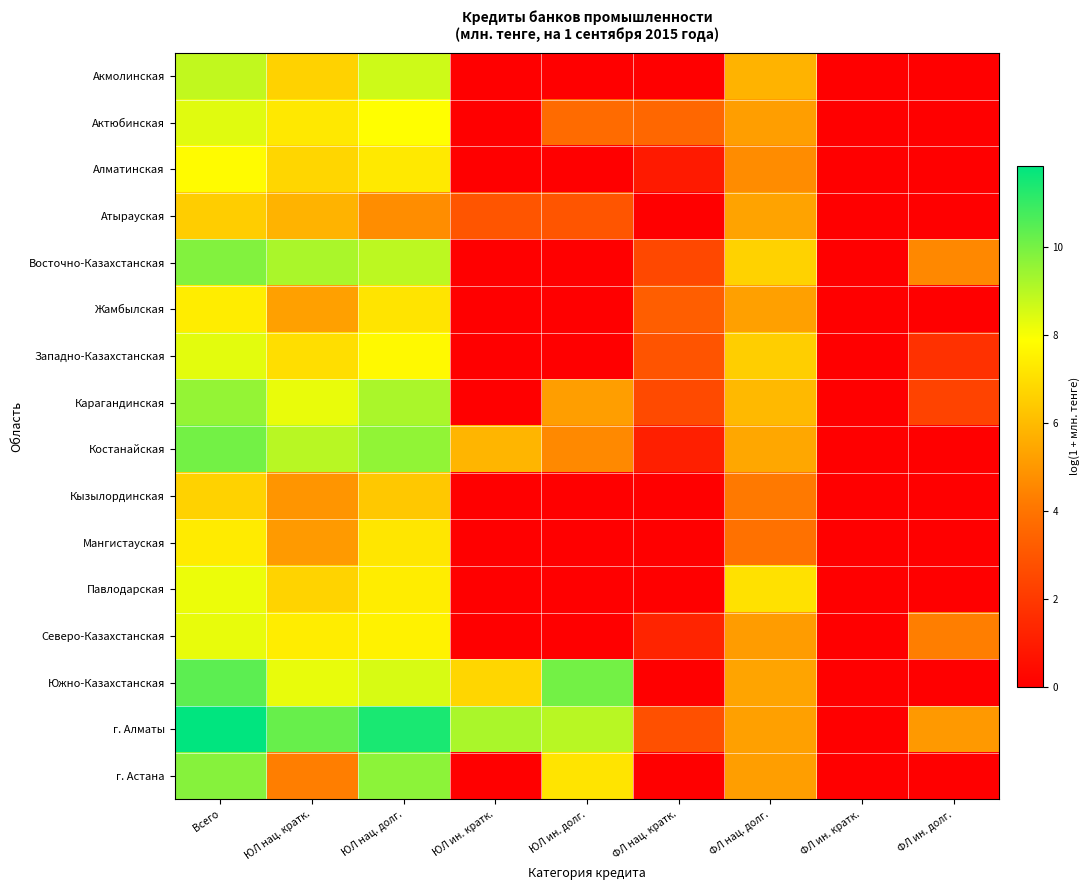

At how many categories does at least one series exceed 6?

6